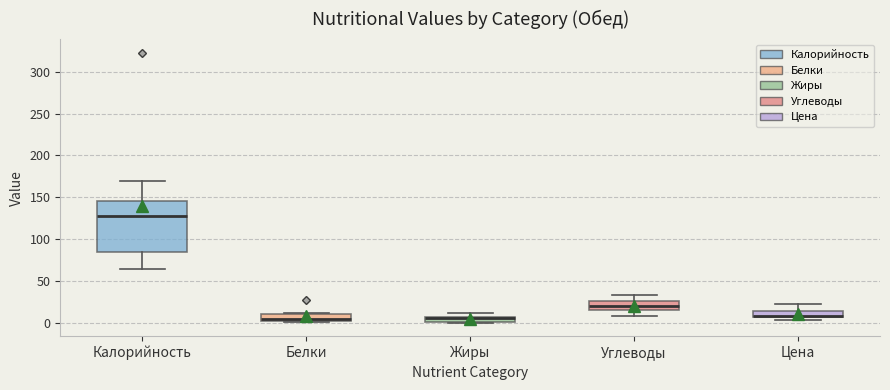

Comparing the boxes themselves (not the whiskers), which one is the tallest?

Калорийность